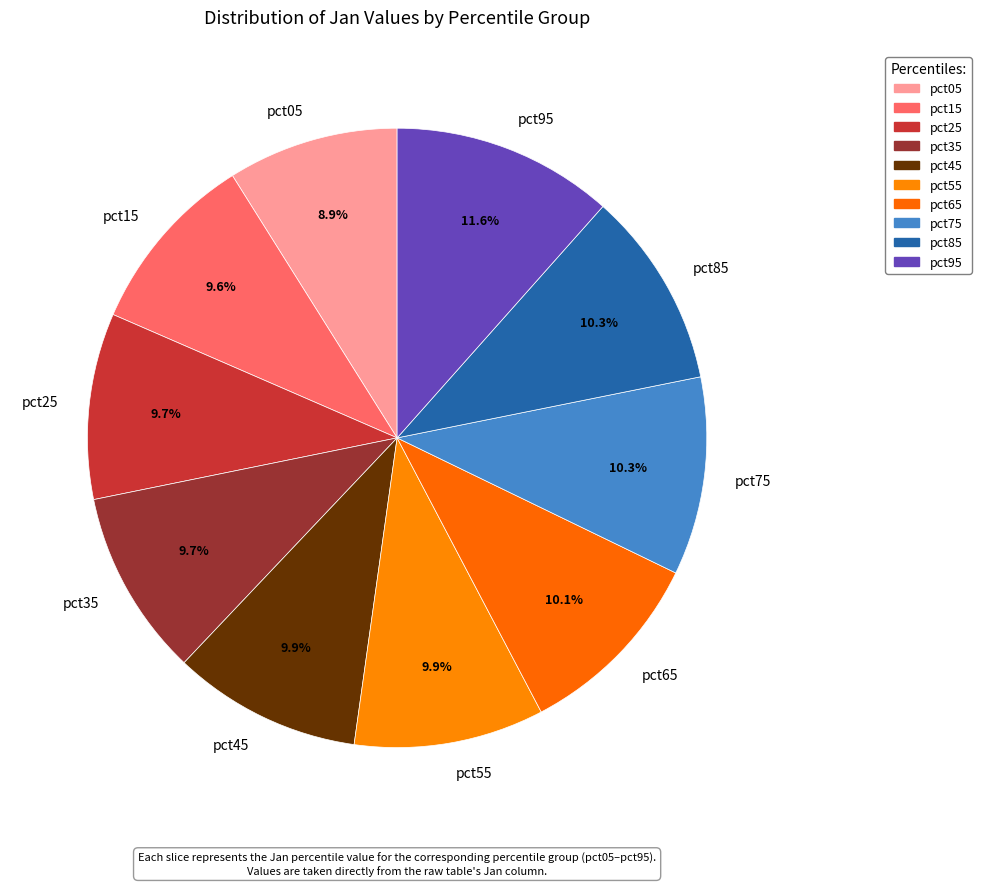

Is it true that pct85 is 10% of the pie?

True